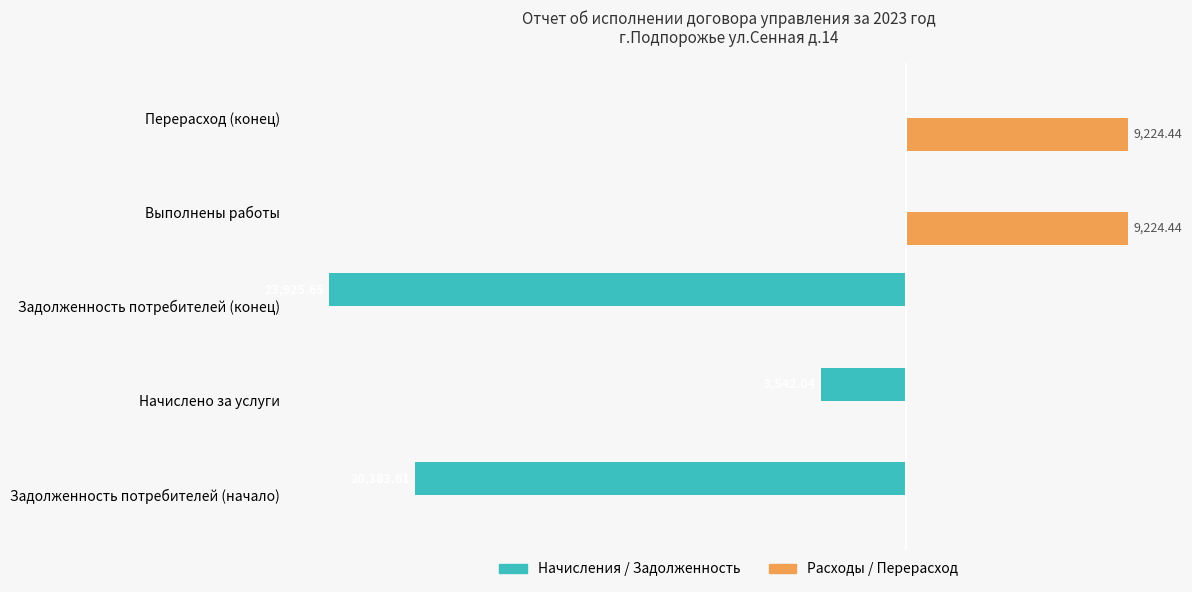

What are all the series names shown in the legend?

Начисления / Задолженность, Расходы / Перерасход